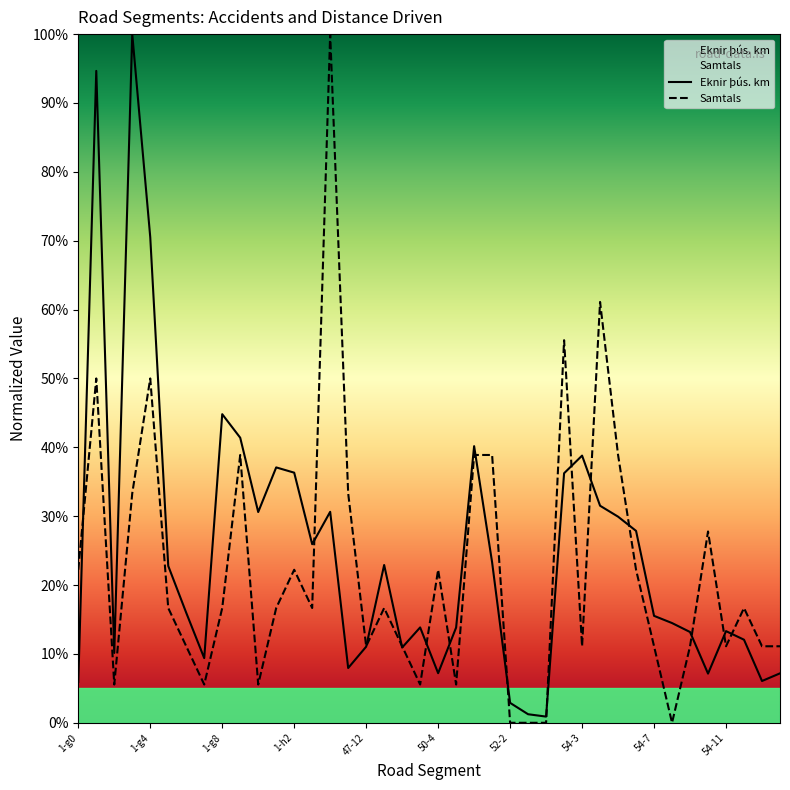

How many lines are shown in the chart?

2